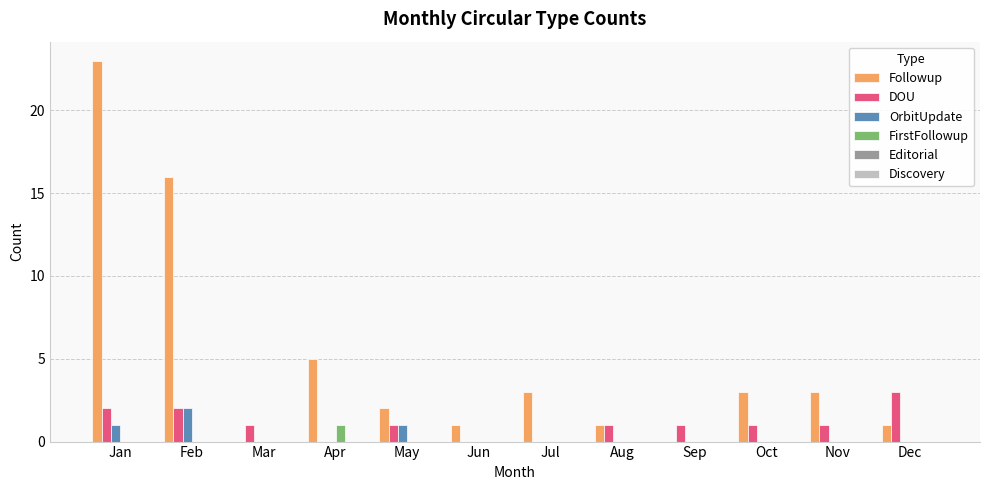

Which category has the highest value in the FirstFollowup series?

Apr